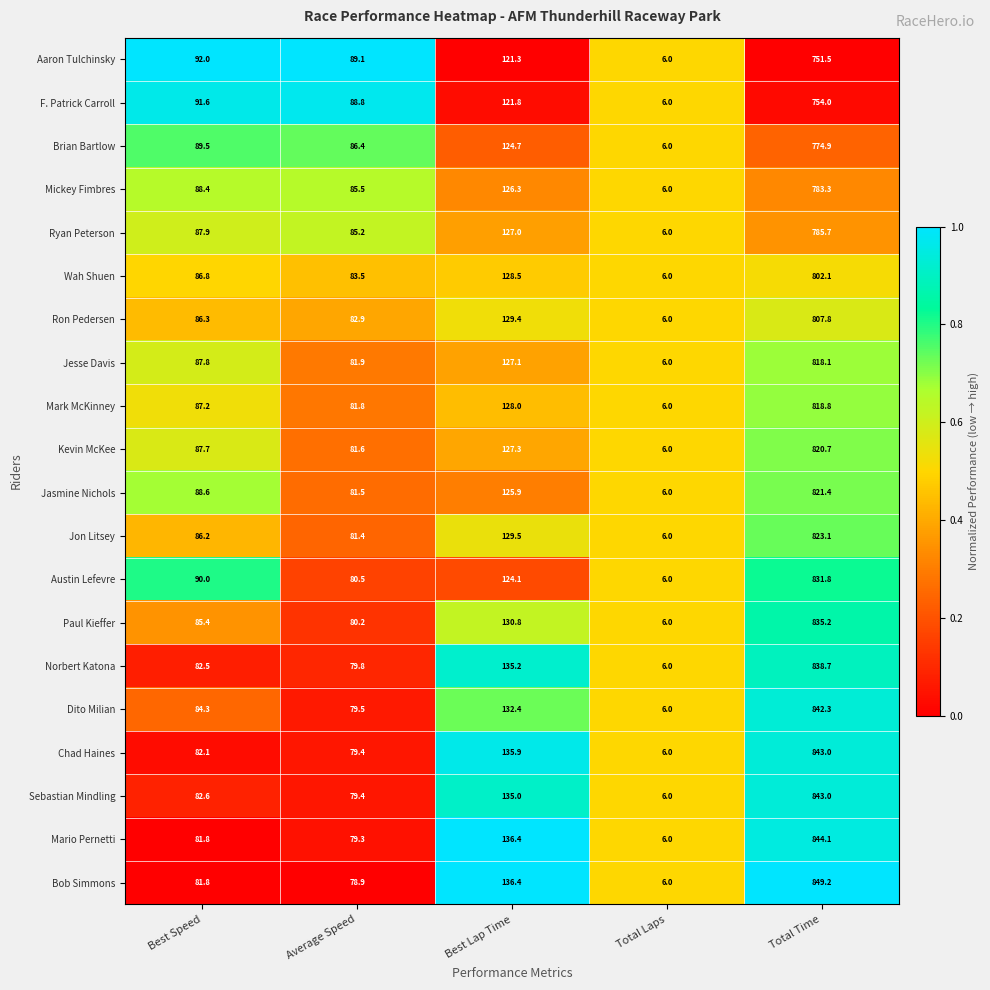

Which series has the largest range (max minus min)?

Bob Simmons